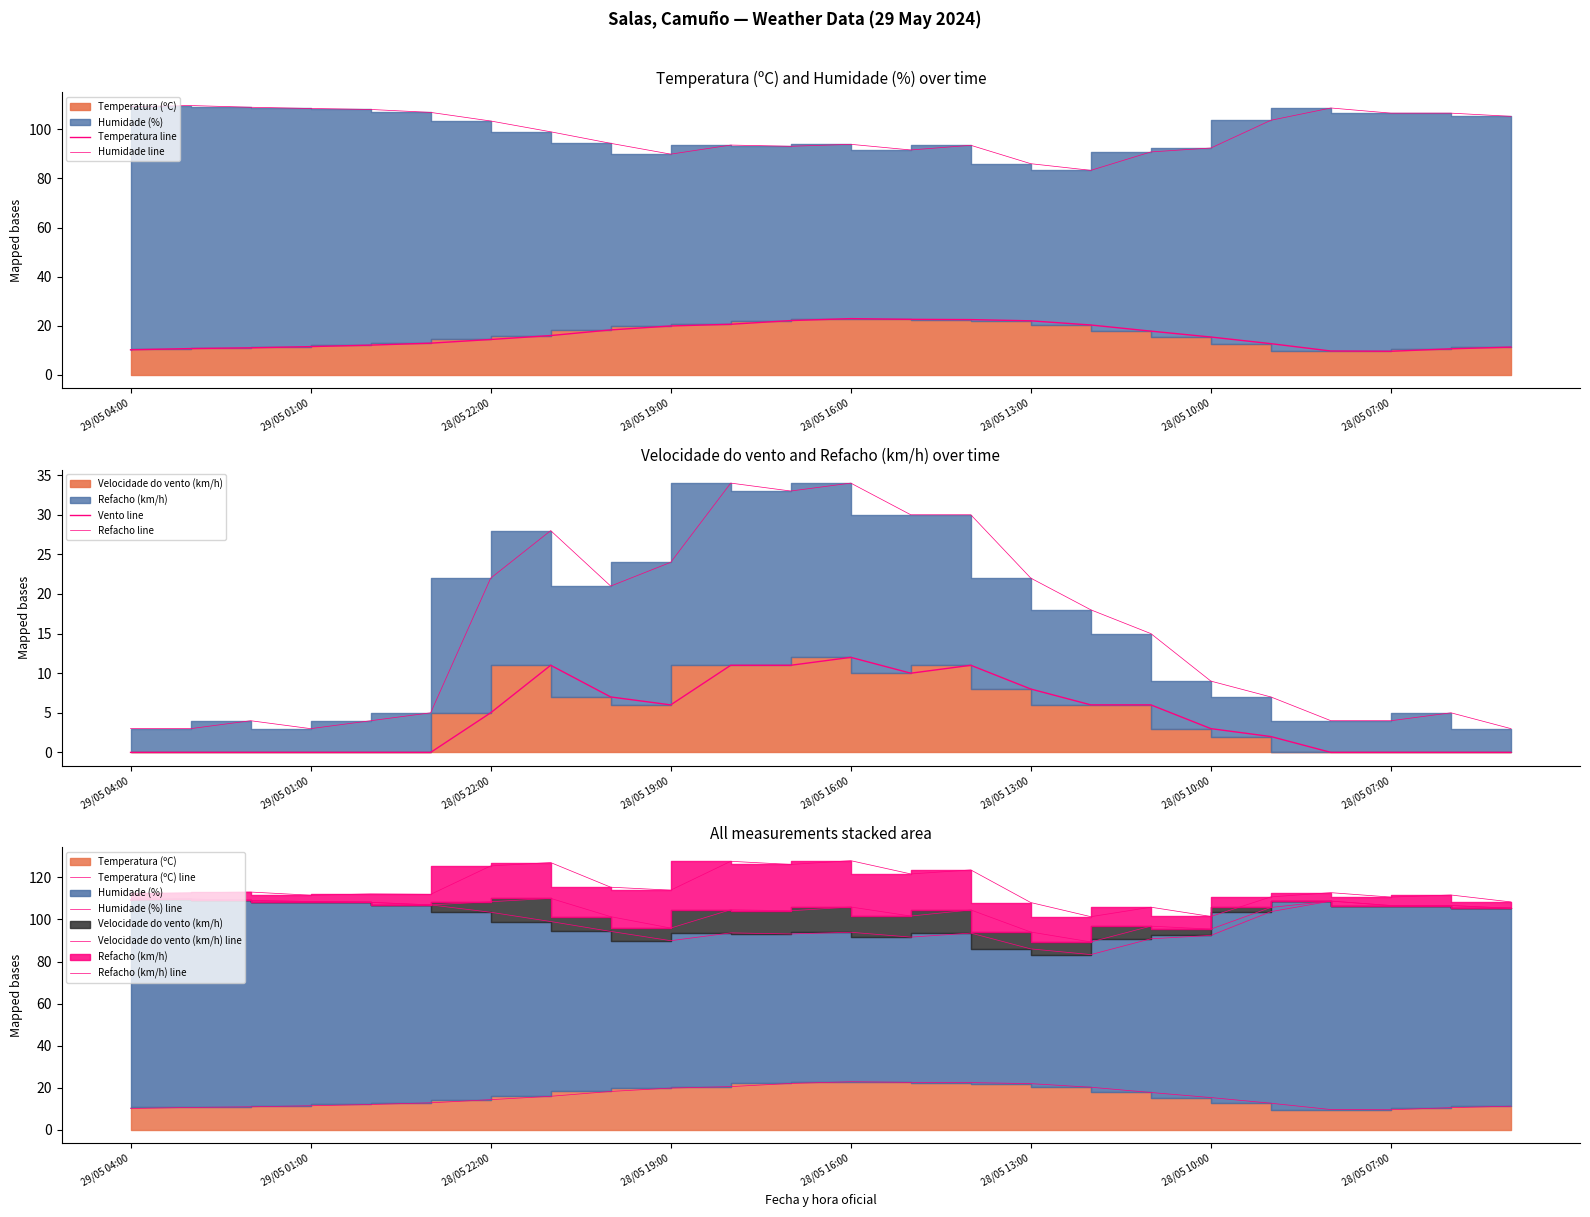

Between 28/05 08:00 and 29/05 02:00, which is larger?

29/05 02:00